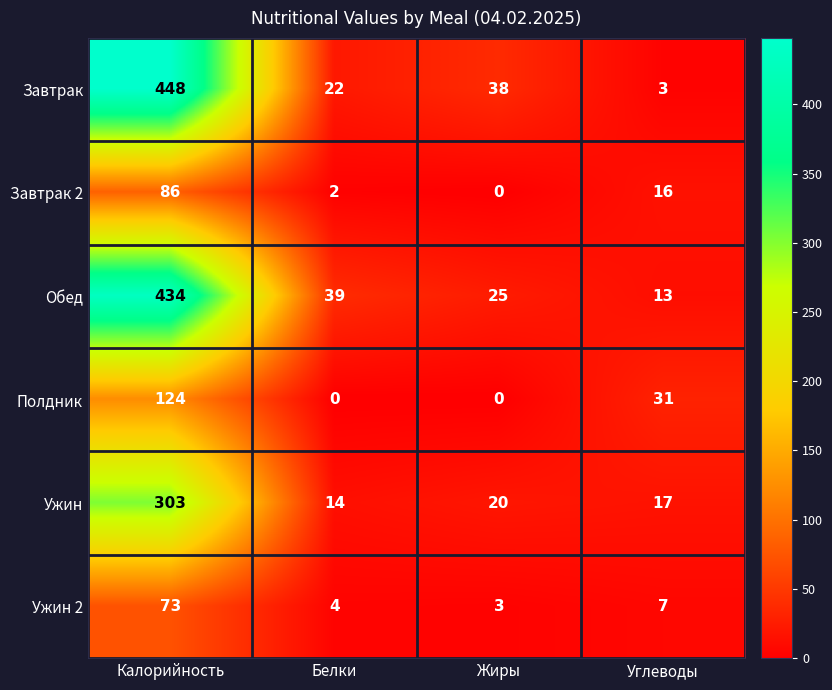

What is the spread (max minus min) of values at Углеводы?

28